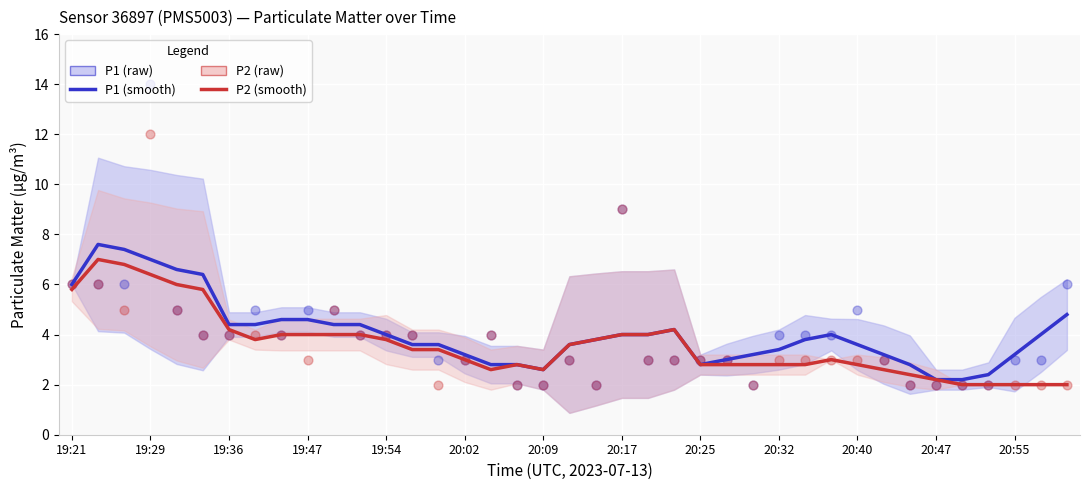

Which series contains the lowest Y value?

P2 (smooth)